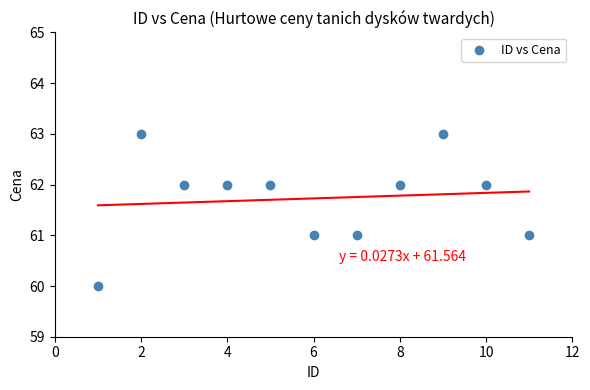

What is the range of X values (max minus min)?

10